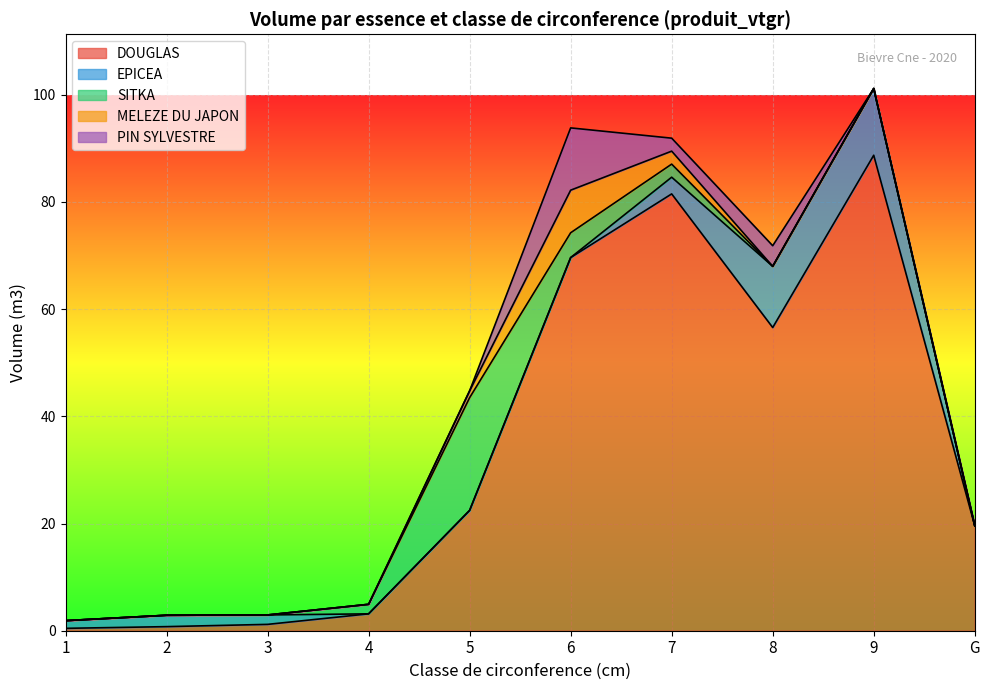

Which series has the largest range (max minus min)?

DOUGLAS